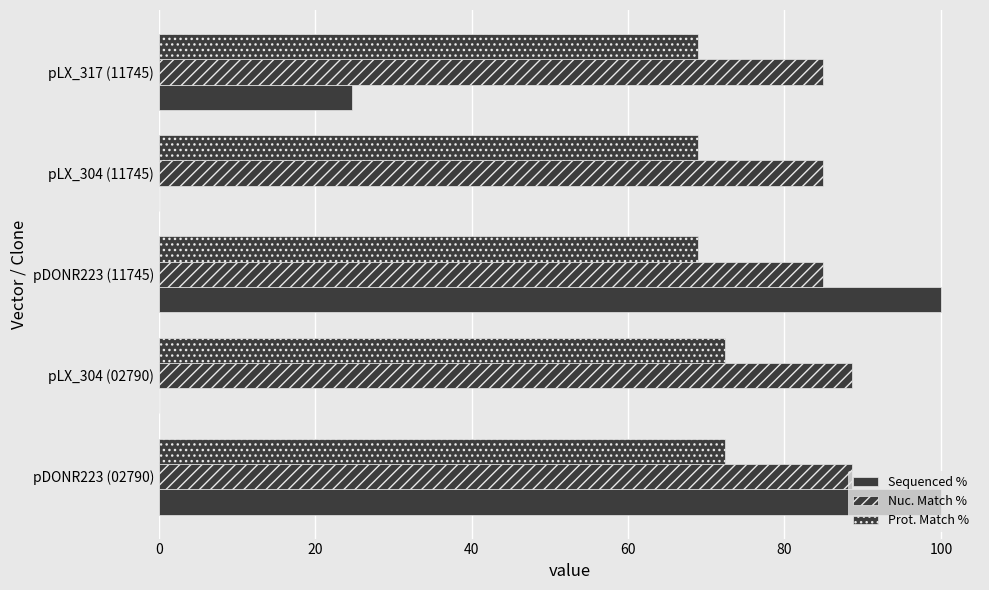

How many categories are shown in the chart?

5